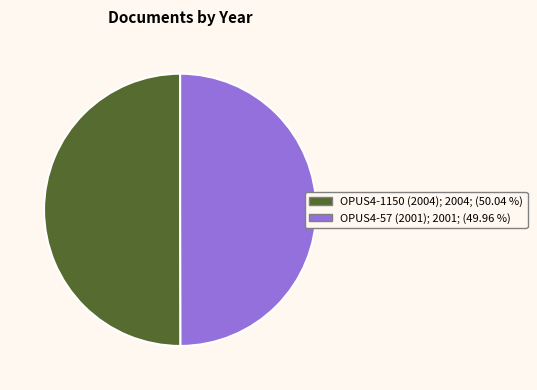

Is the sum of OPUS4-1150 (2004) and OPUS4-57 (2001) greater than half?

Yes